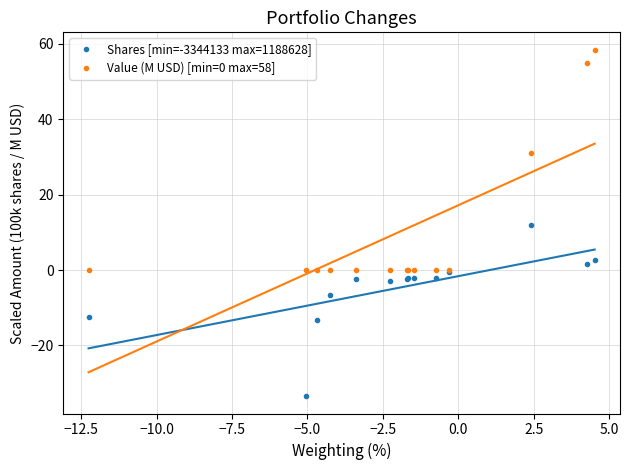

How many values in the Shares [min=-3344133 max=1188628] series are below -2?

9